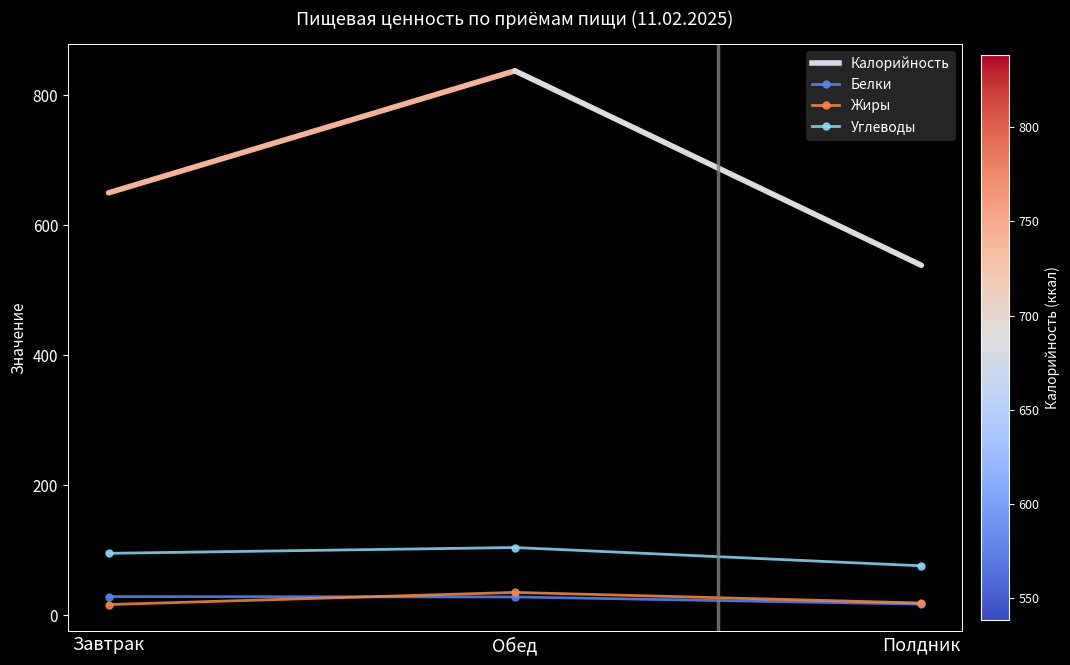

What is the minimum value for Углеводы?

75.9